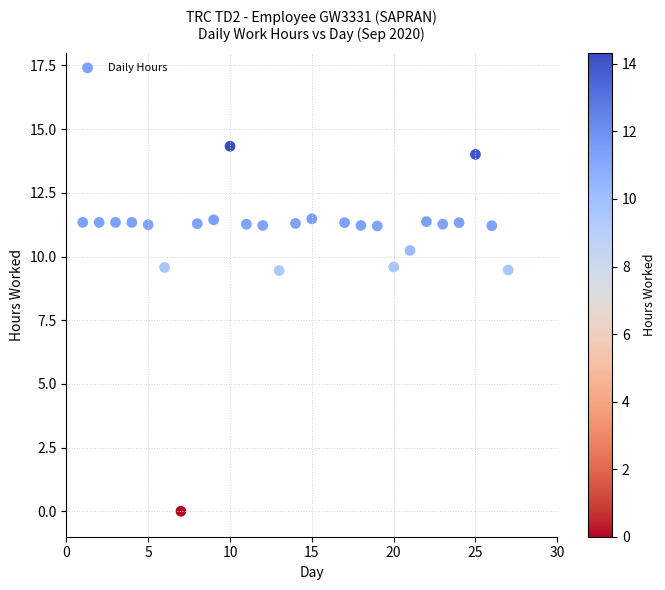

What is the range of X values (max minus min)?

26.0